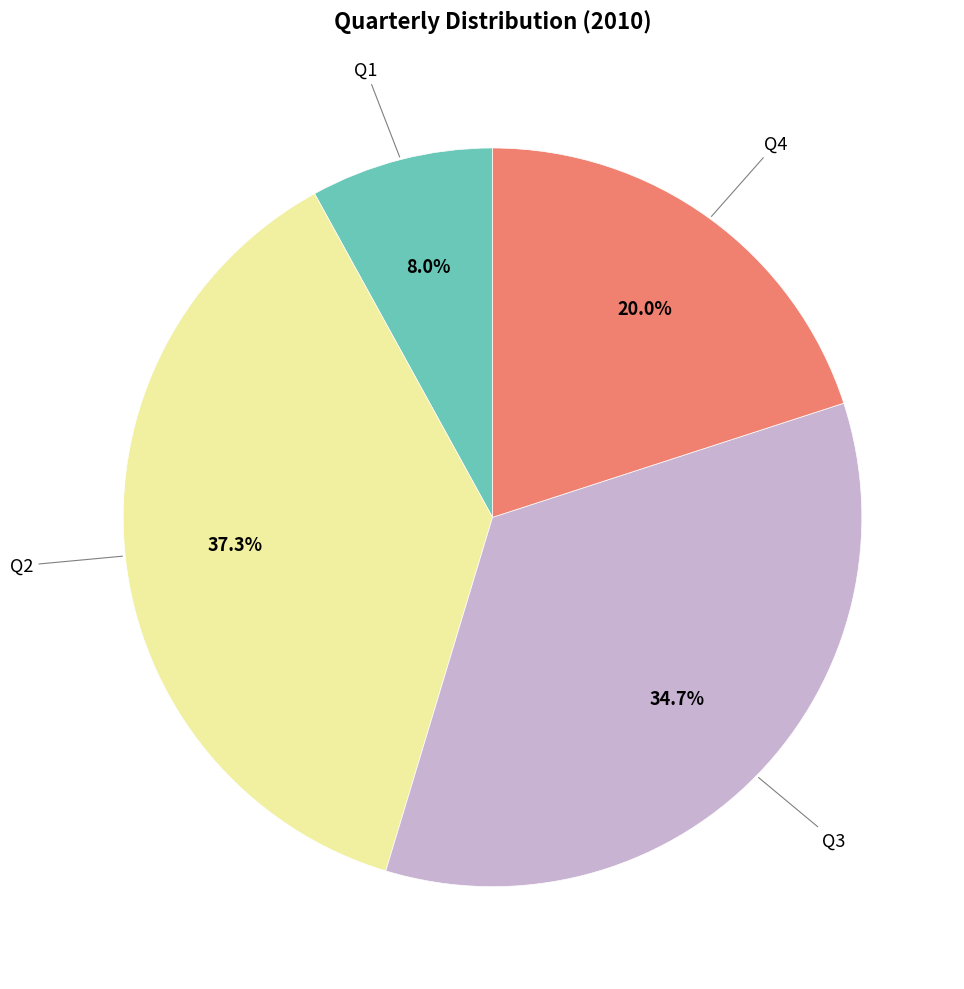

Is there any slice that represents more than half of the pie?

No